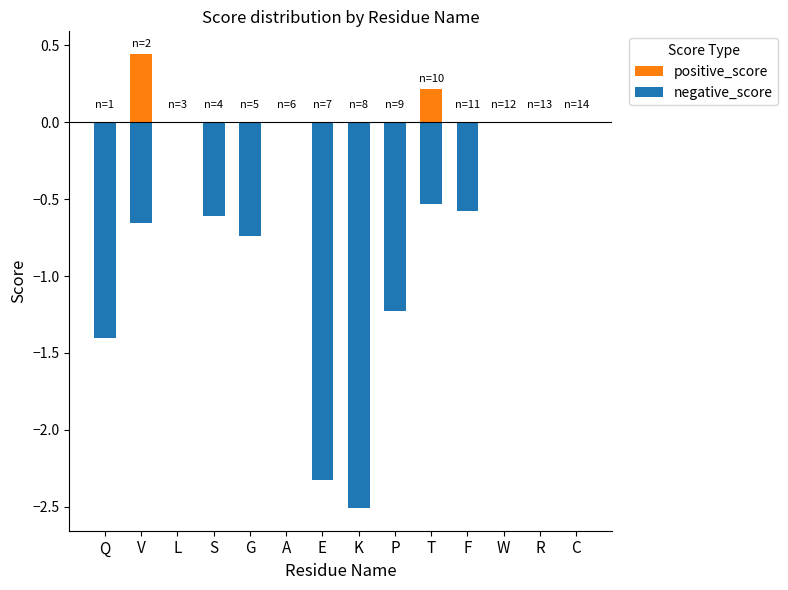

What is the label of the 5th bar from the right?

T